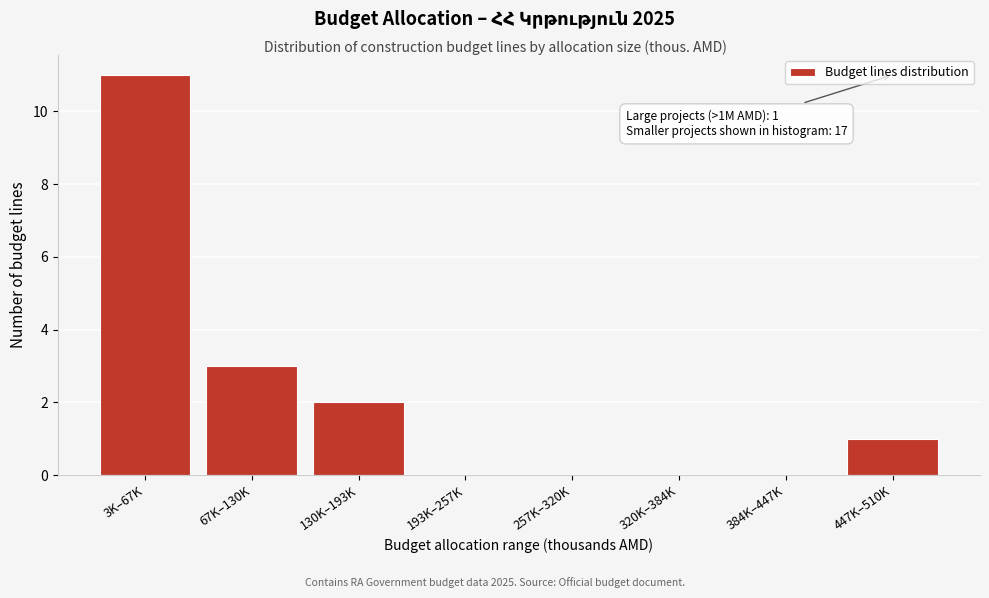

Reading left to right, transcribe all the data shown in this chart.

3K–67K=11	67K–130K=3	130K–193K=2	193K–257K=0	257K–320K=0	320K–384K=0	384K–447K=0	447K–510K=1